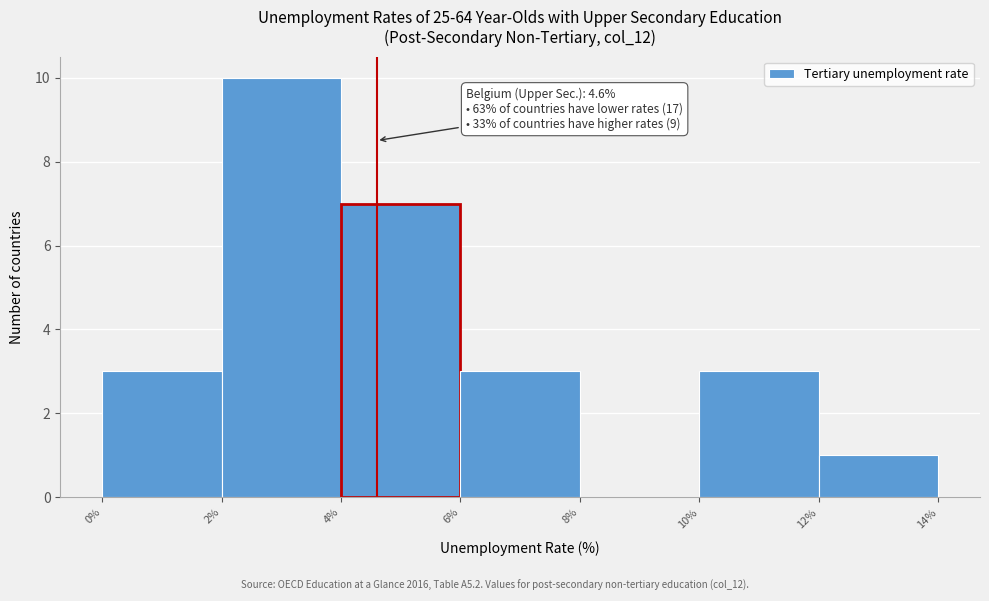

Which range on the x-axis has the tallest bar?

2% to 4%